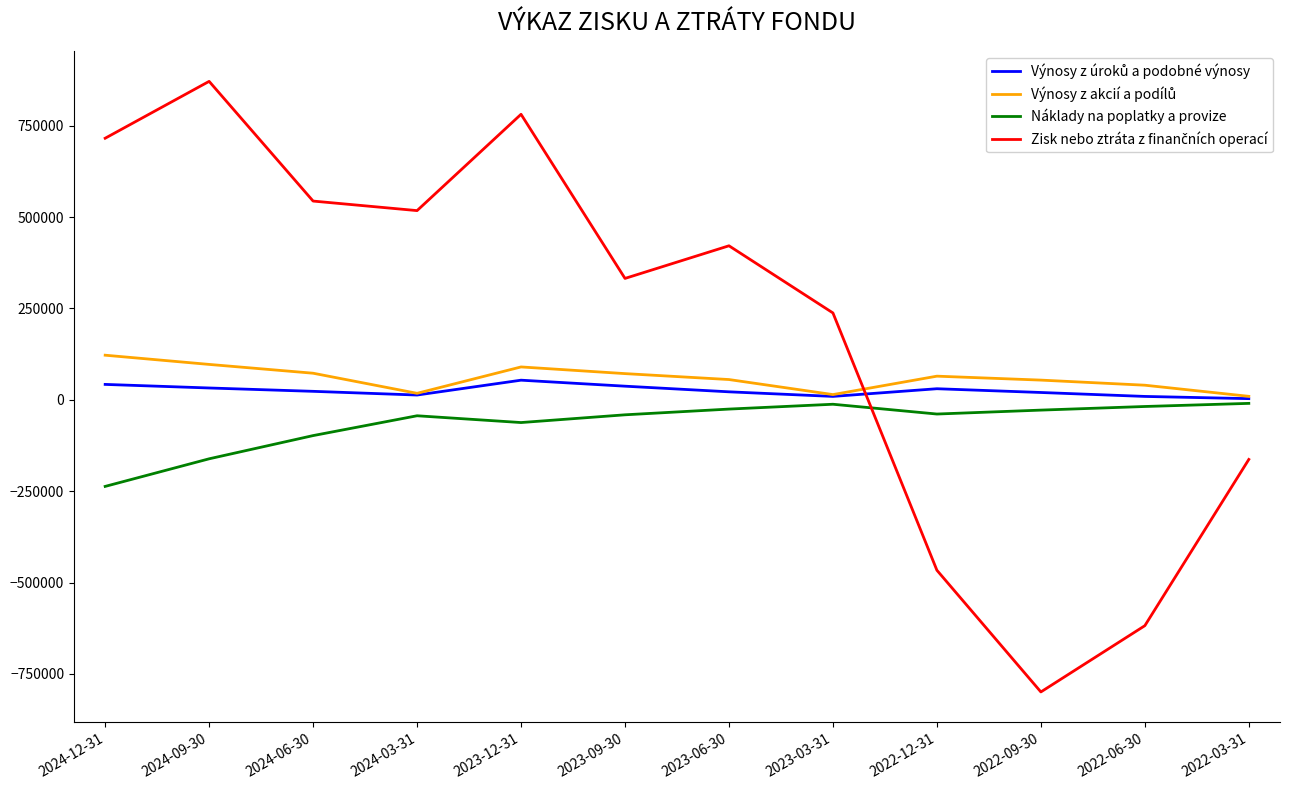

What is the smallest value displayed?

-799354.5